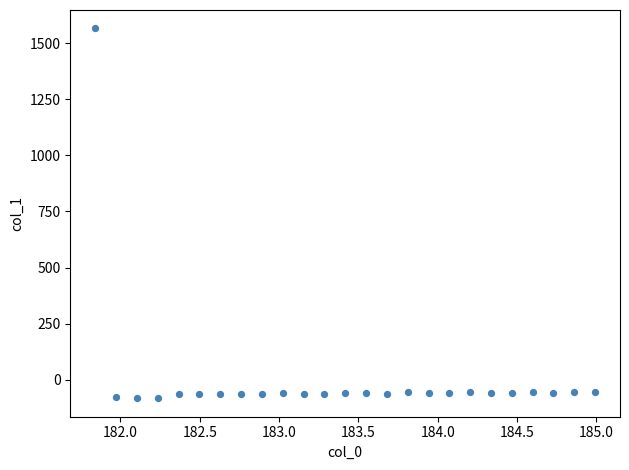

What is the range of X values (max minus min)?

3.1